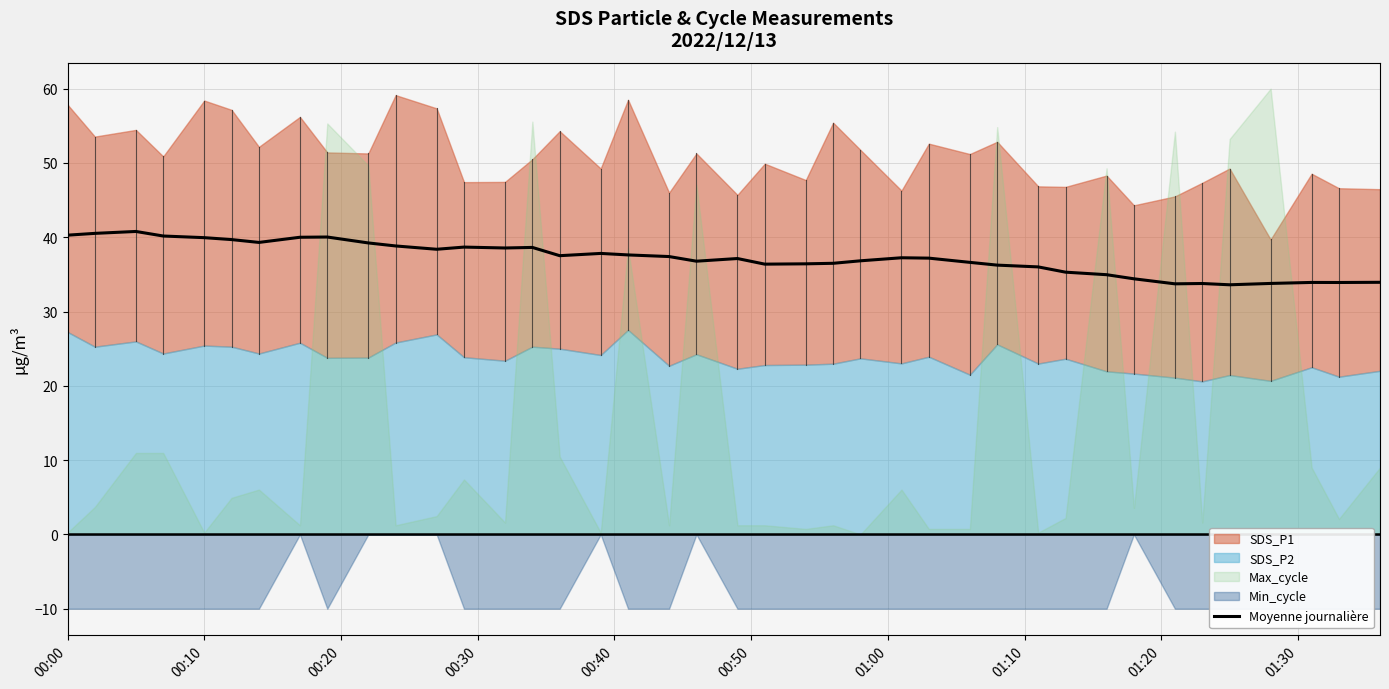

True or false: the data has more than 2 interior local peaks.

True